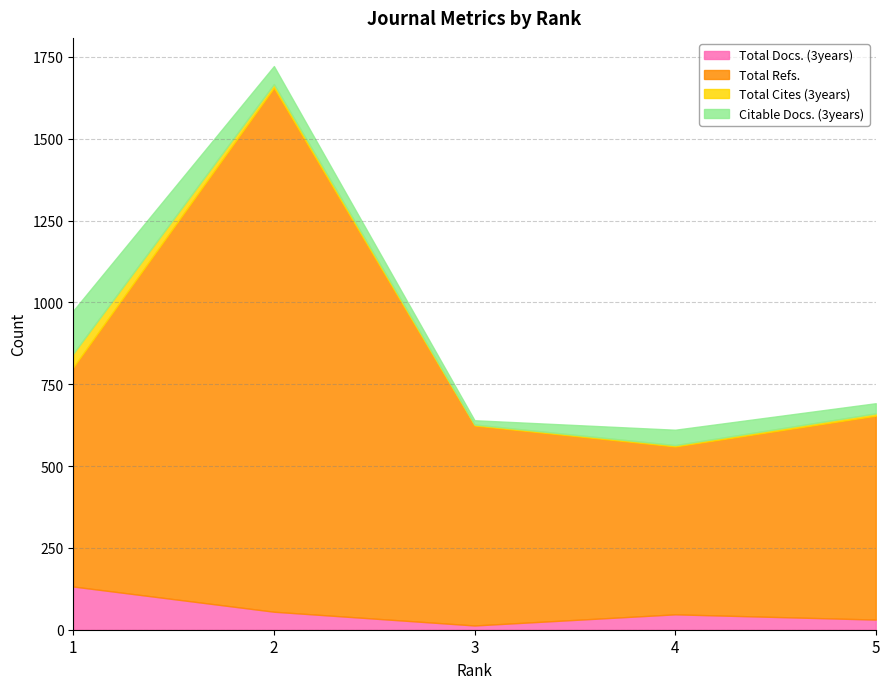

True or false: Total Cites (3years) has more than 0 interior local peaks.

False